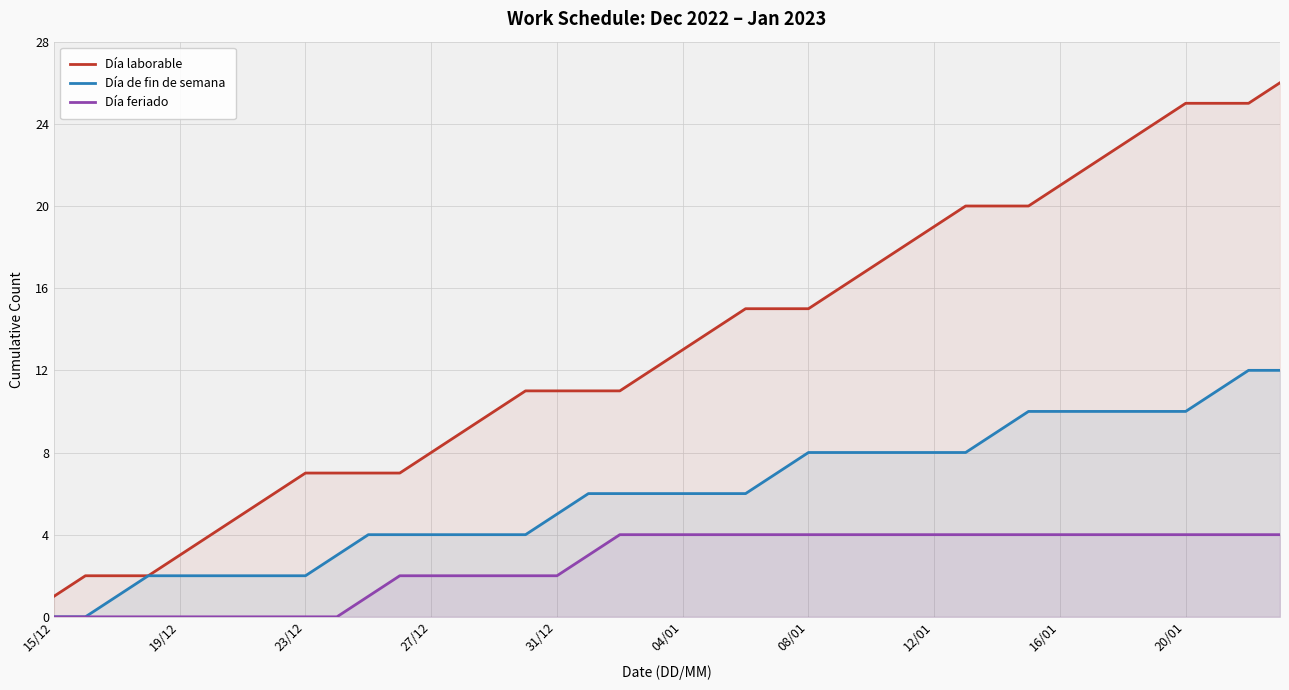

True or false: Día feriado and Día laborable cross at least once.

False